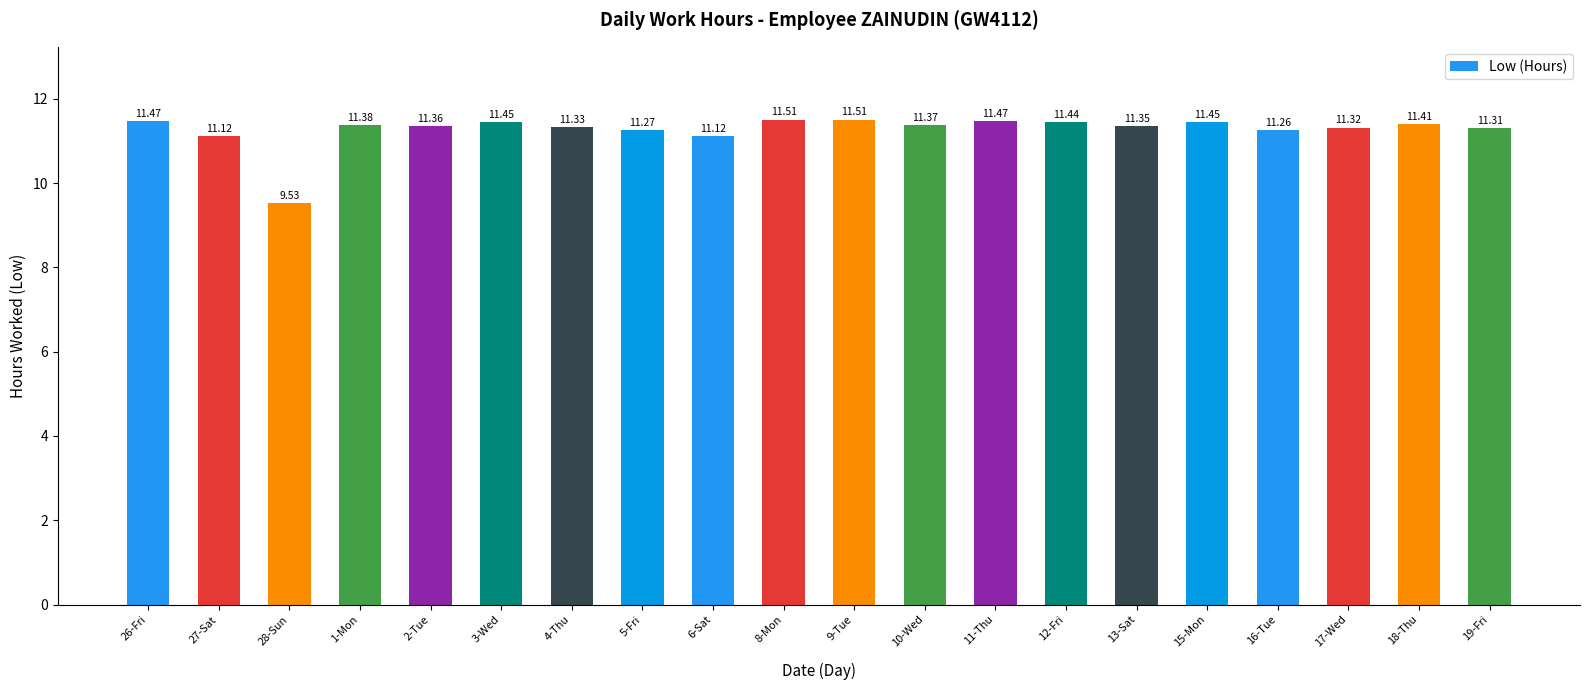

How many categories are shown in the chart?

20